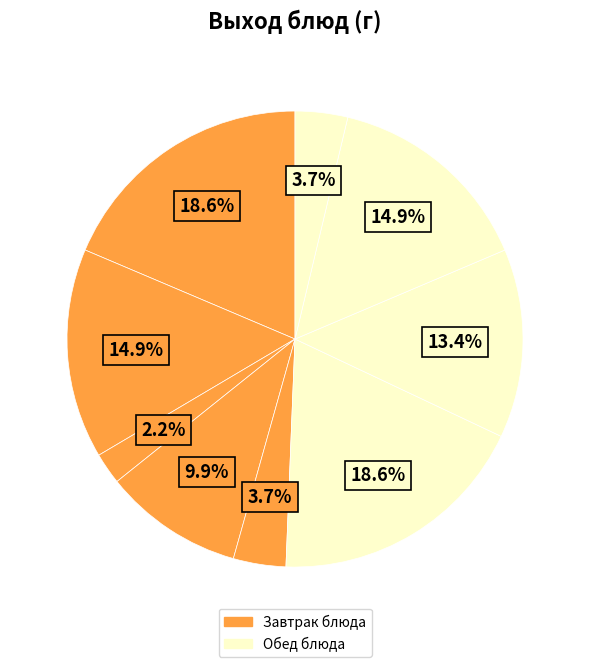

How many slices are in this pie chart?

9